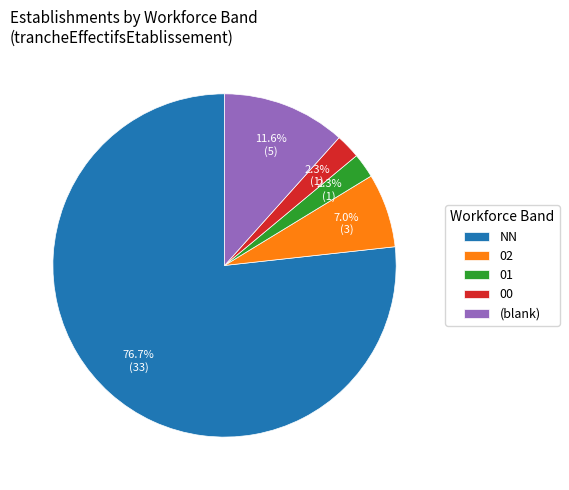

Which category has the biggest portion of the pie?

NN